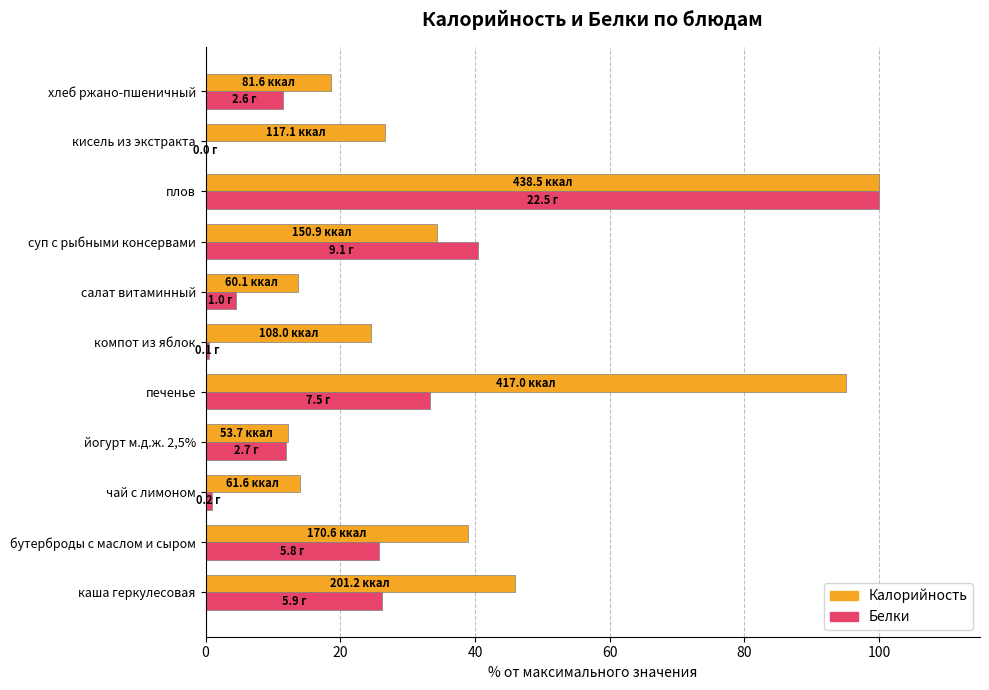

What is the sum of all Белки values?

255.1